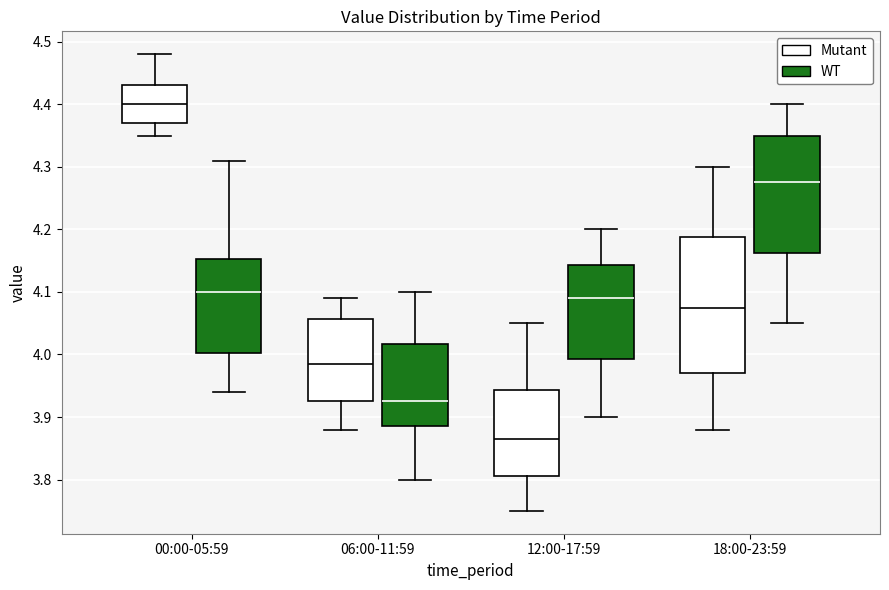

Which box is the tallest, from its lower edge to its upper edge?

18:00-23:59 (Mutant)